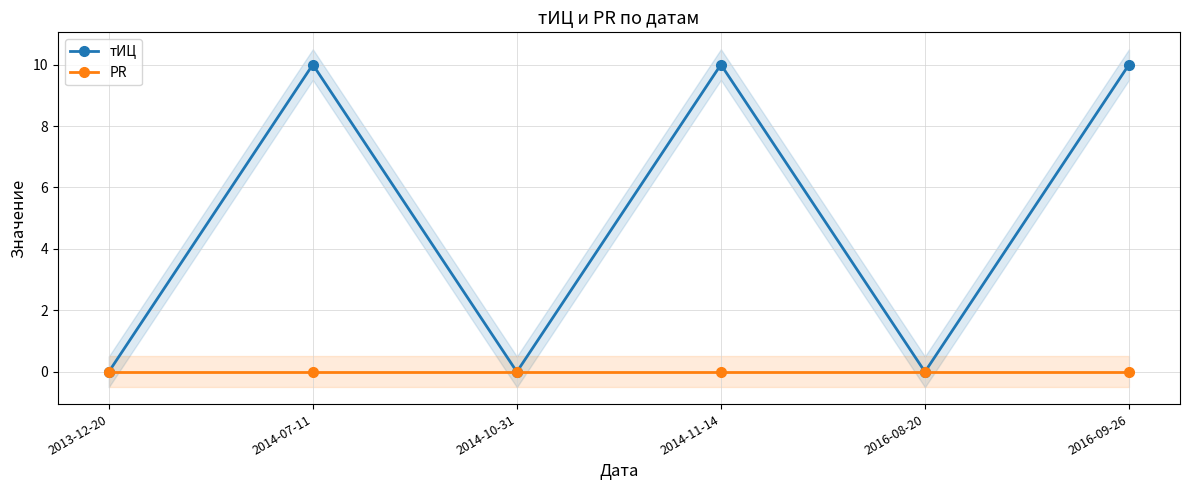

Rank the series at 2014-07-11 from lowest to highest value.

PR, тИЦ